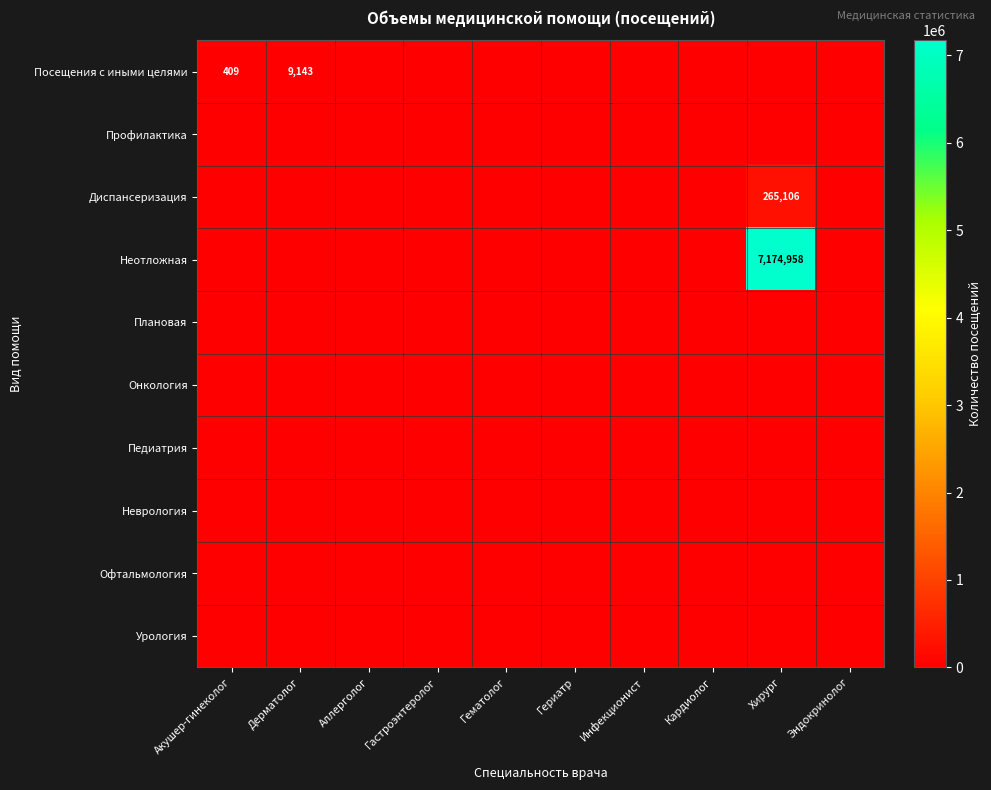

Which series has the largest total across all categories?

Неотложная